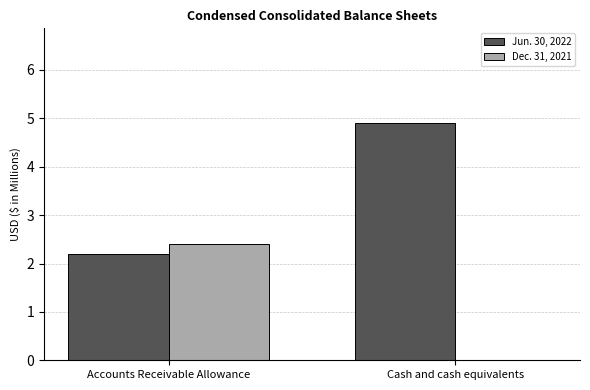

Which series has the widest spread of values?

Jun. 30, 2022